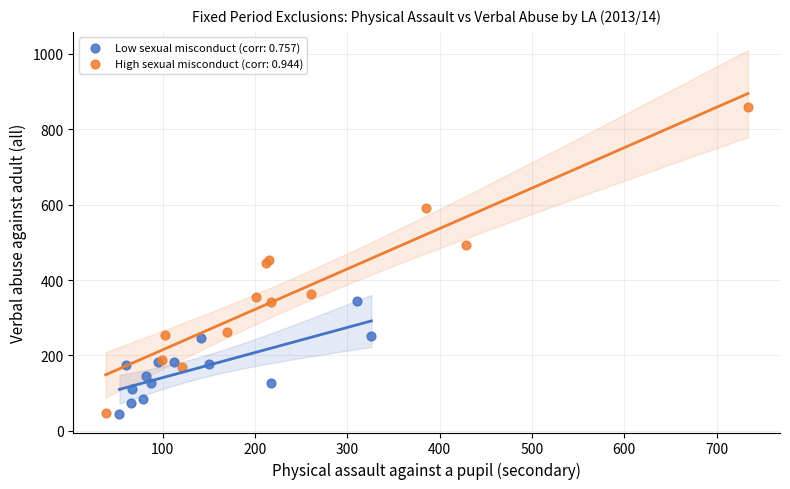

Which series reaches the maximum Y coordinate?

High sexual misconduct (corr: 0.944)